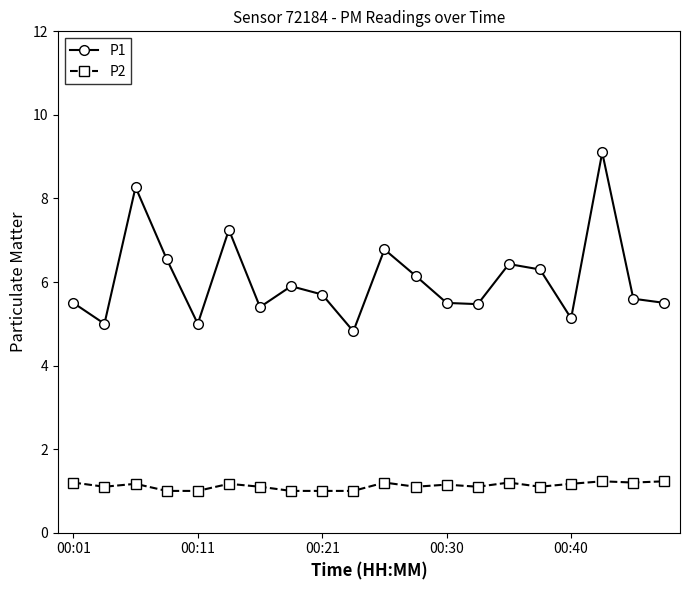

What is the value of the P1 point at the 11th from the left?

6.8